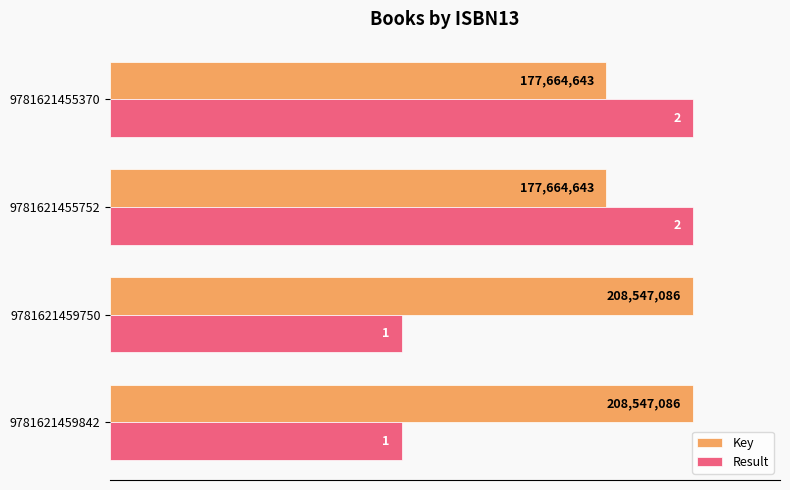

Which series has the largest total across all categories?

Key